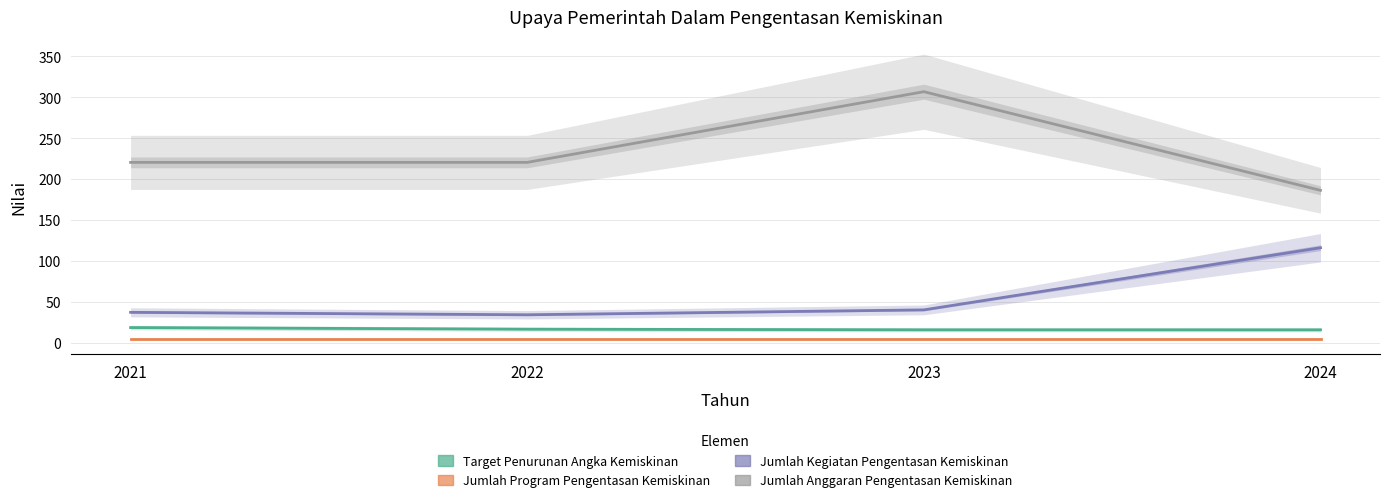

True or false: Jumlah Anggaran Pengentasan Kemiskinan and Jumlah Program Pengentasan Kemiskinan cross at least once.

False